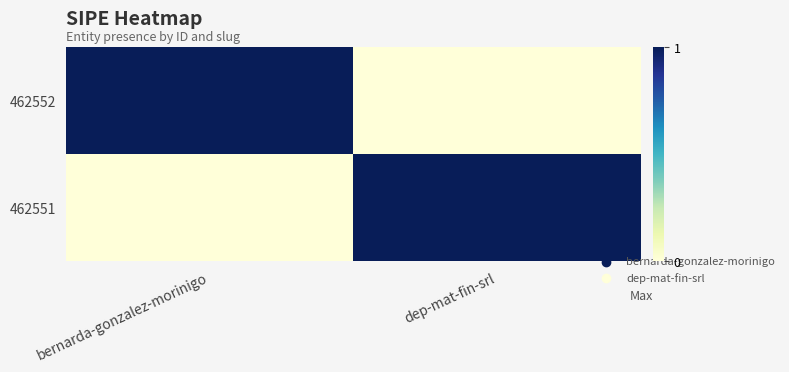

Rank the series by their maximum value, from lowest to highest.

462552, 462551